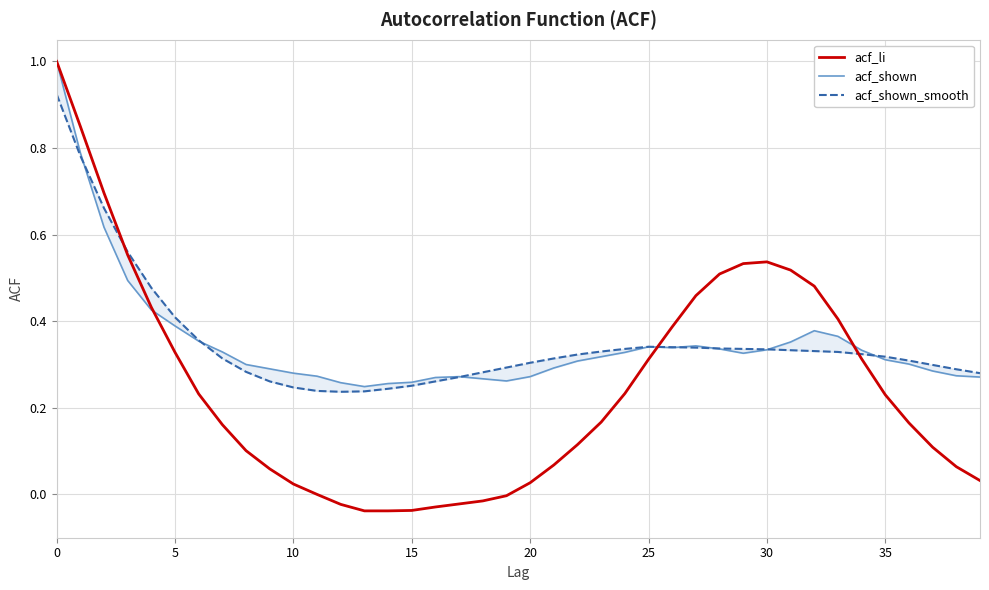

What are all the series names shown in the legend?

acf_li, acf_shown, acf_shown_smooth